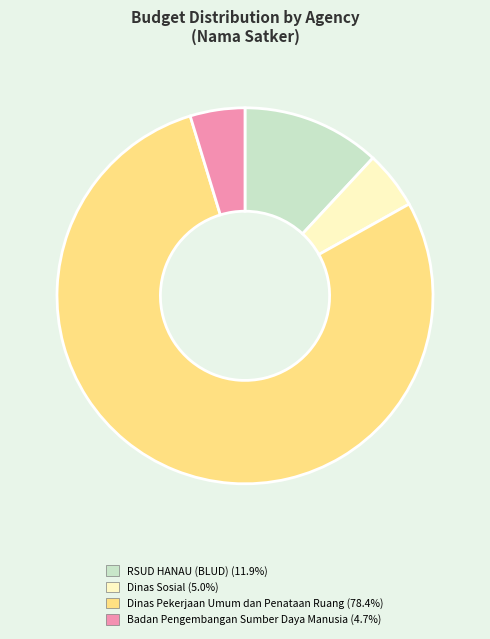

Is there any slice that represents more than half of the pie?

Yes